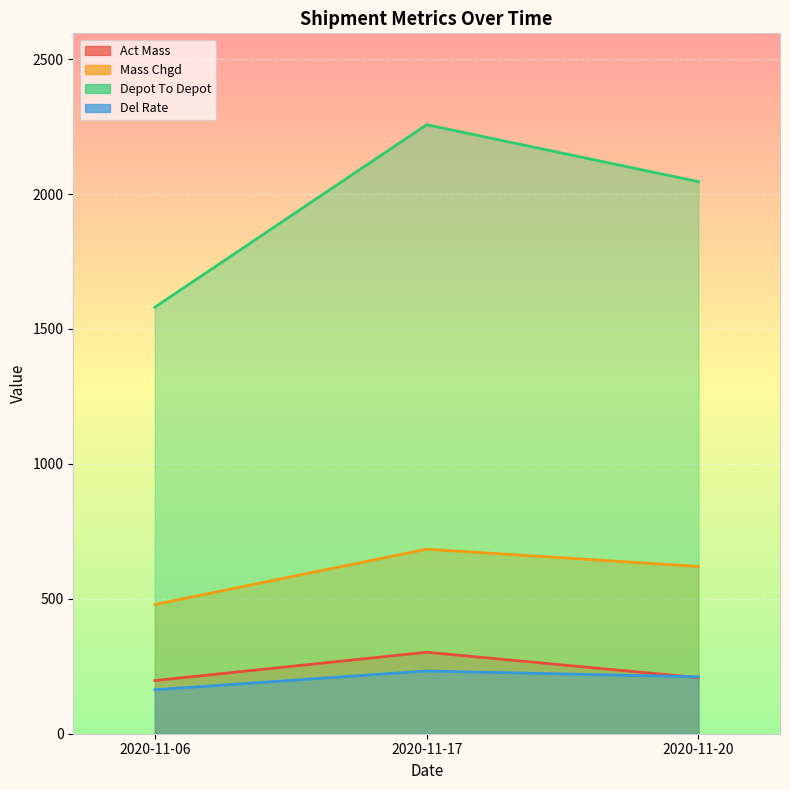

How many data points does each series have?

3